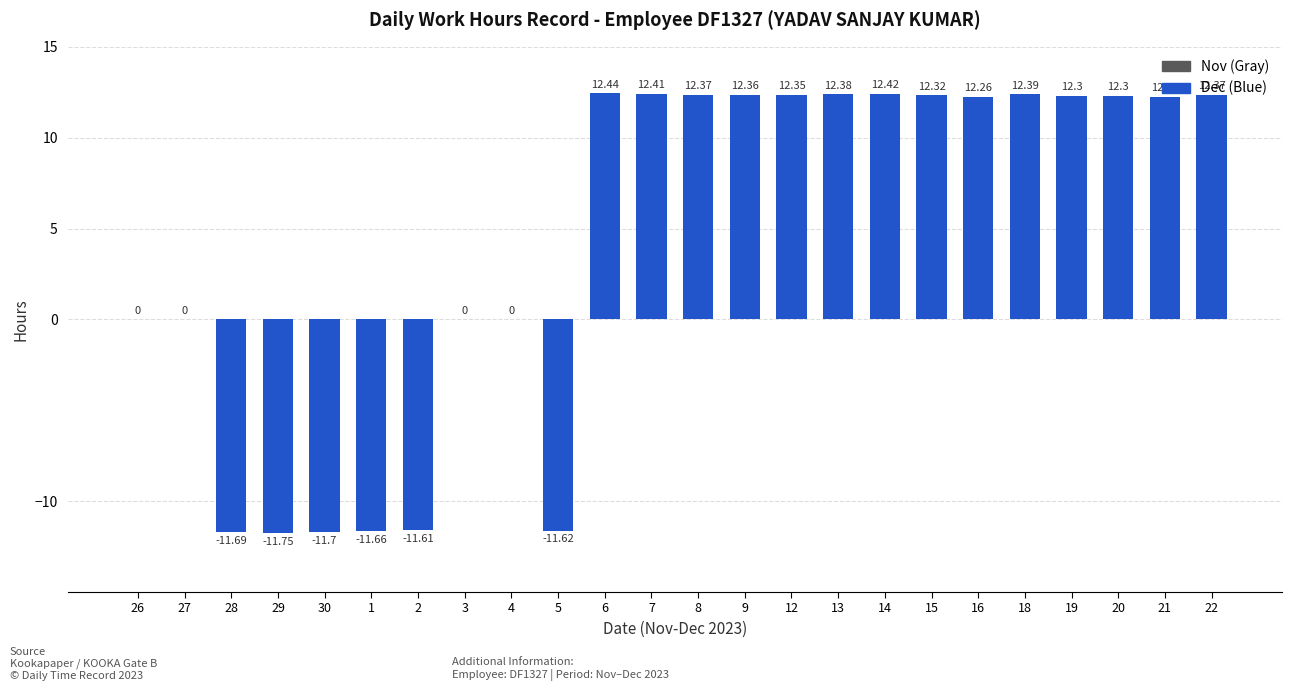

What is the sum of the values at 26 and 18?

12.4